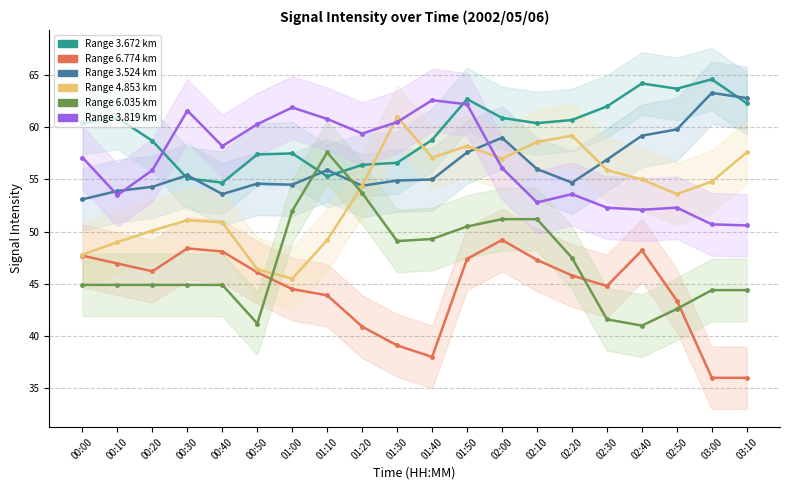

The Range 6.035 km series shows 41.6 at 02:30. True or false?

True